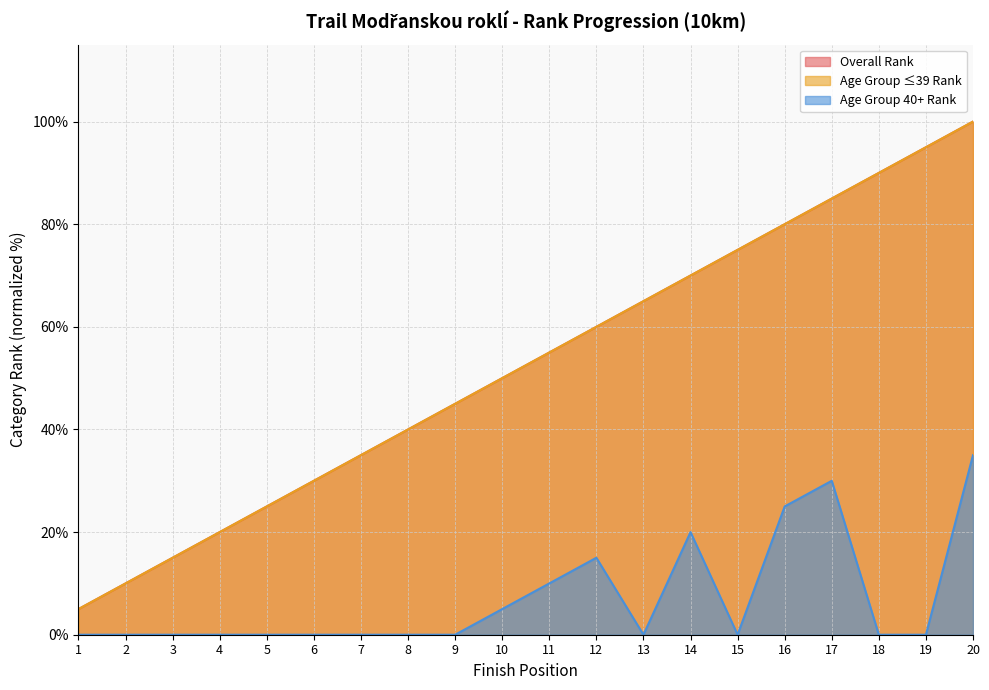

Between 17 and 15, which is larger?

17